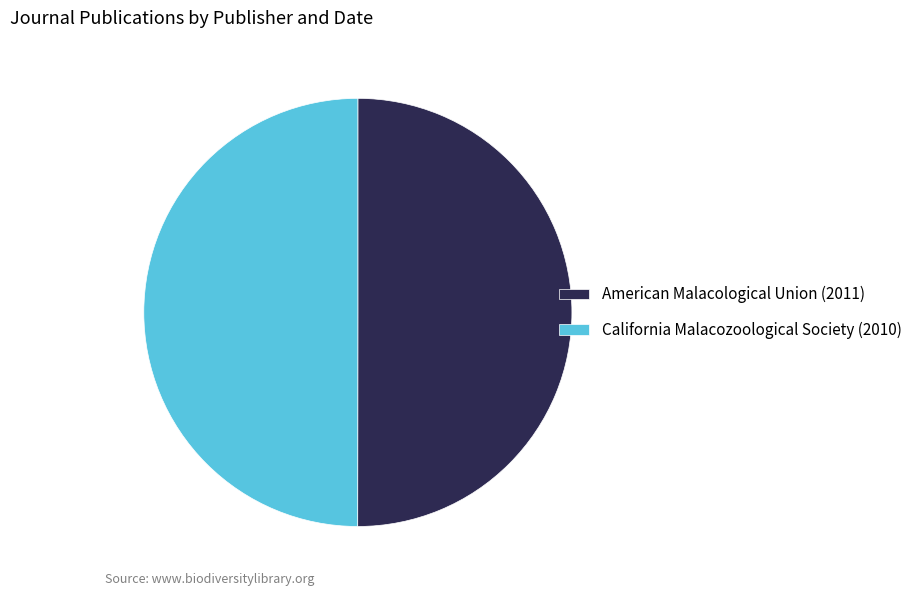

Combined, do American Malacological Union (2011) and California Malacozoological Society (2010) account for over 50%?

Yes